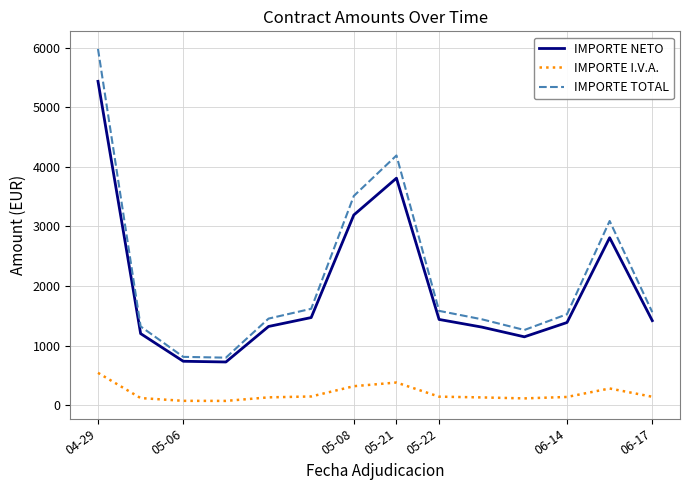

Rank the series by their maximum value, from highest to lowest.

IMPORTE TOTAL, IMPORTE NETO, IMPORTE I.V.A.